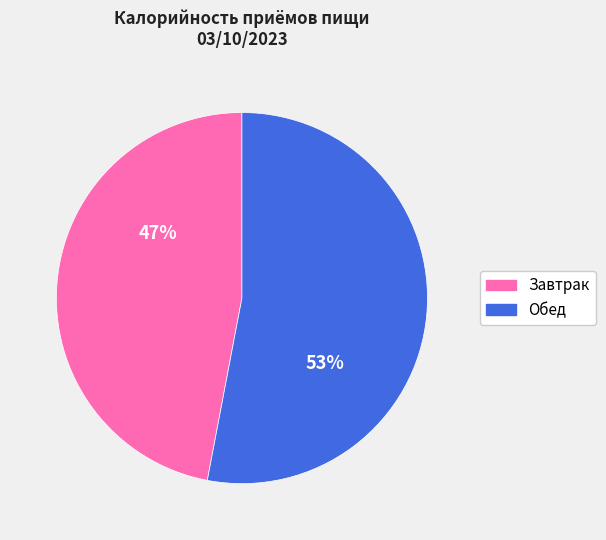

Which slice represents more than half of the pie?

Обед